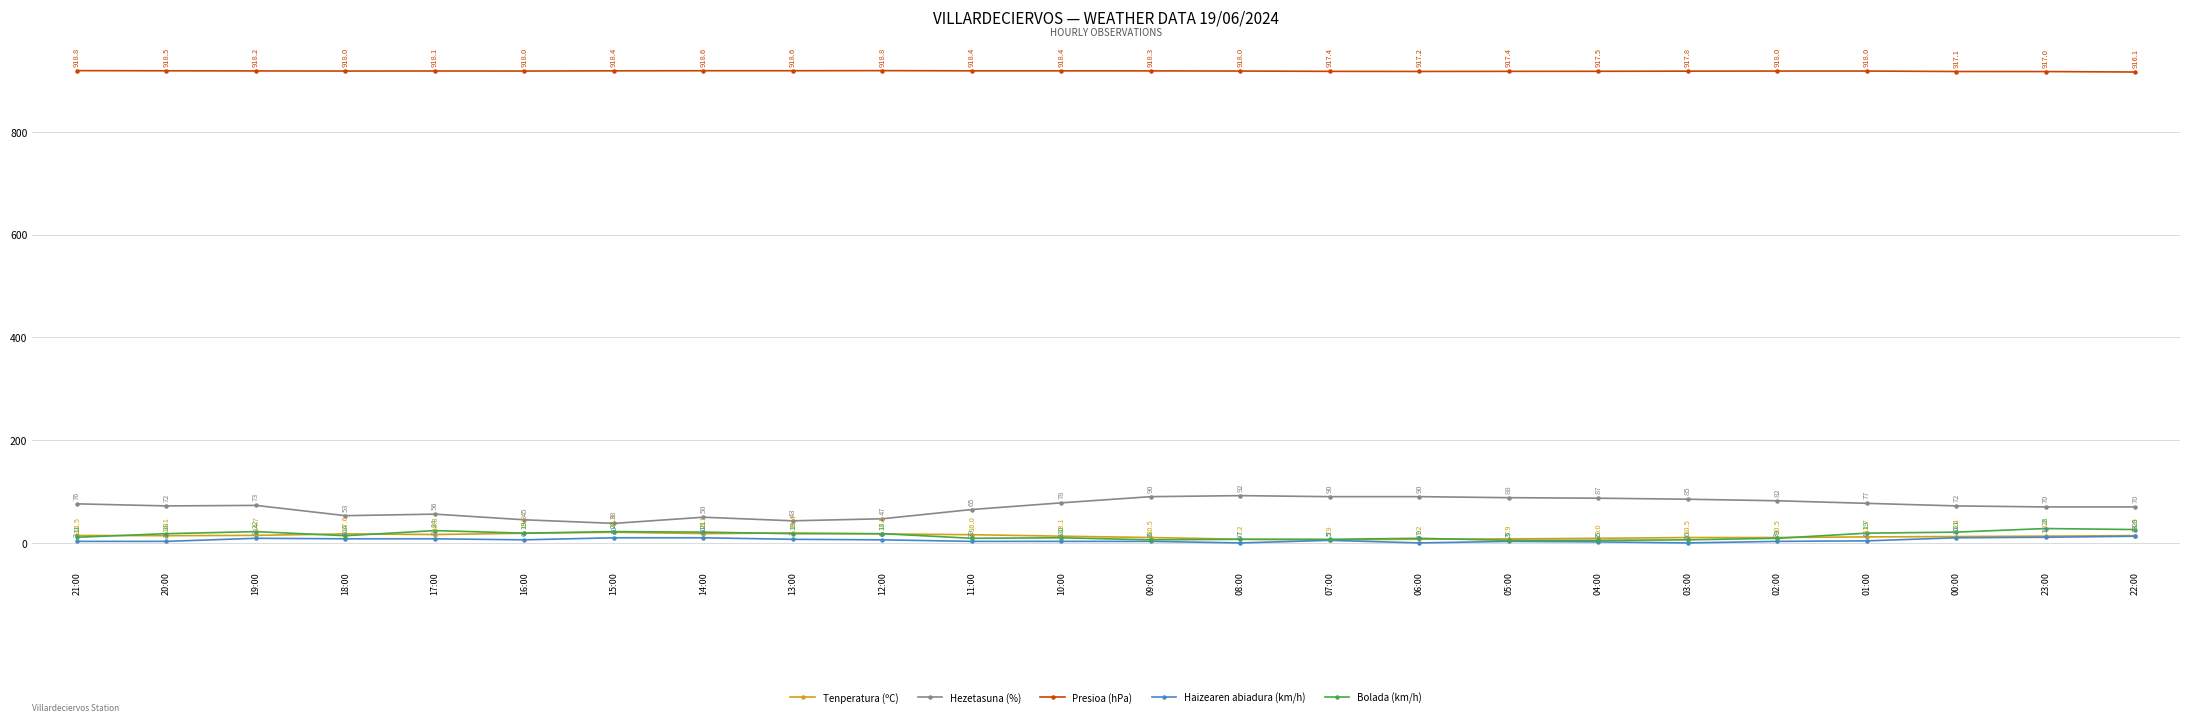

What is the sum of all Tenperatura (ºC) values?

321.2